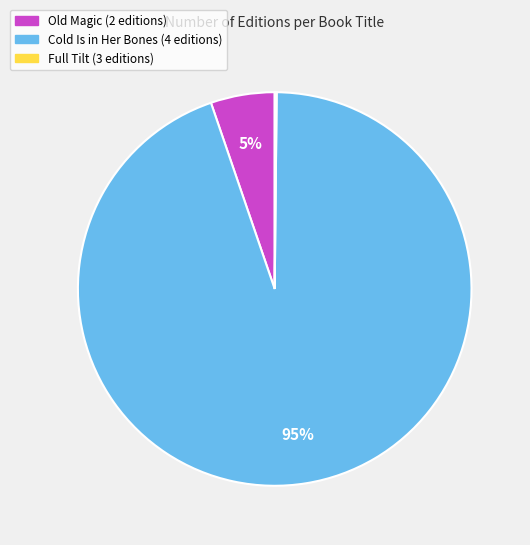

Does any single category account for the majority?

Yes